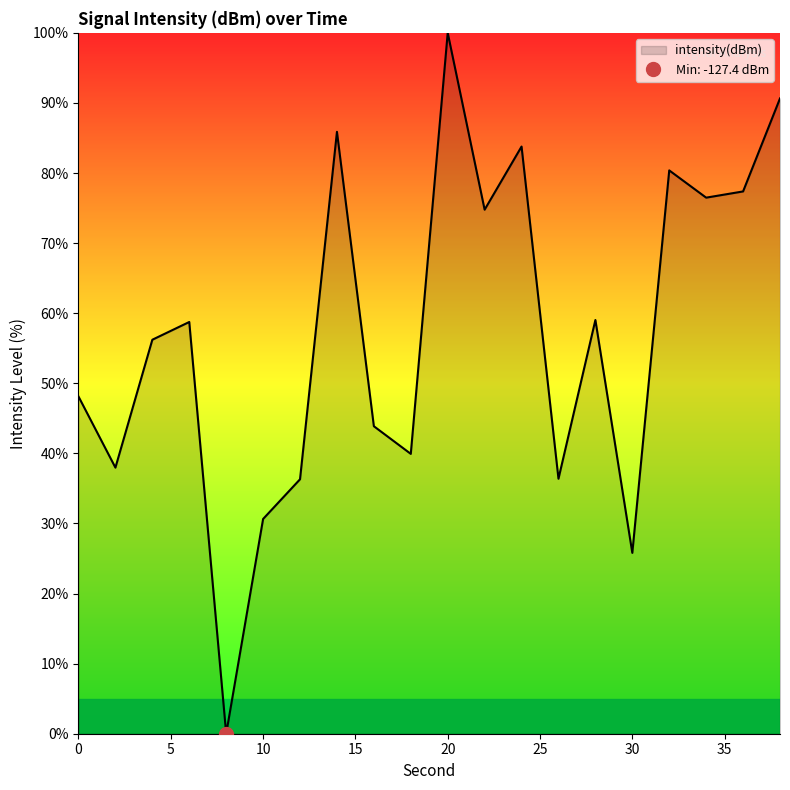

What is the value of the 7th point from the left?

36.3